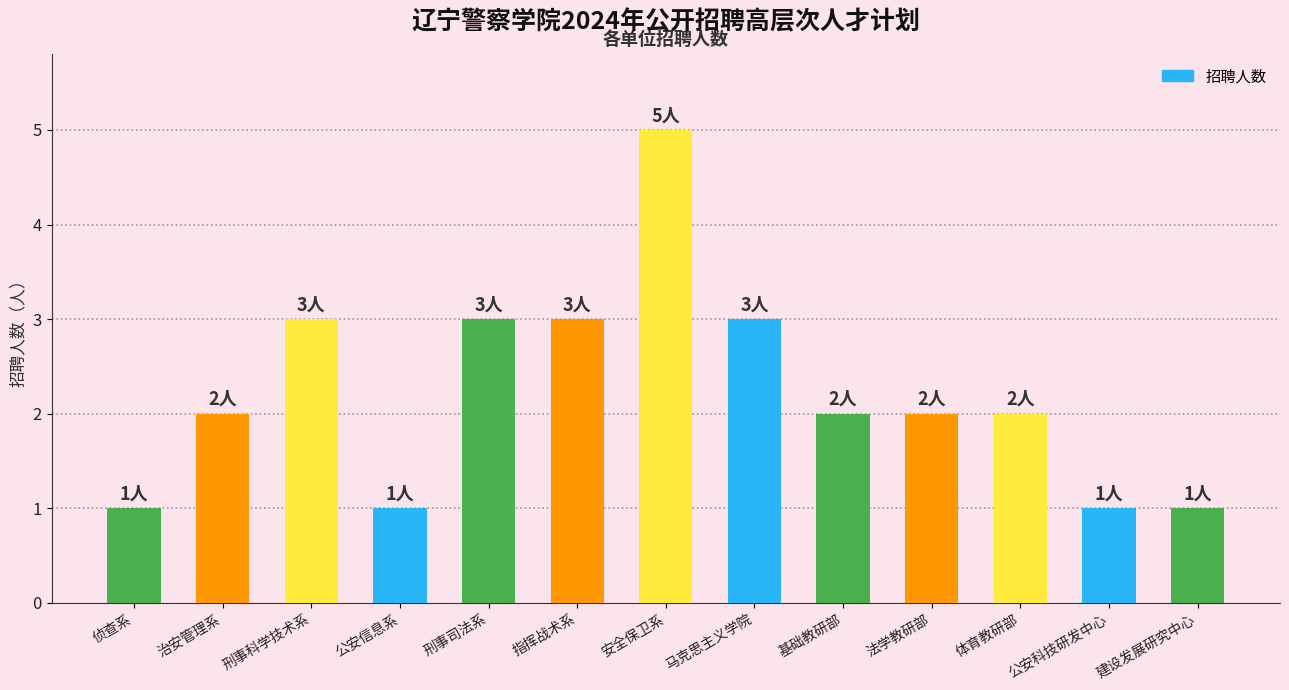

Are the bars grouped side by side (vs. stacked)?

No